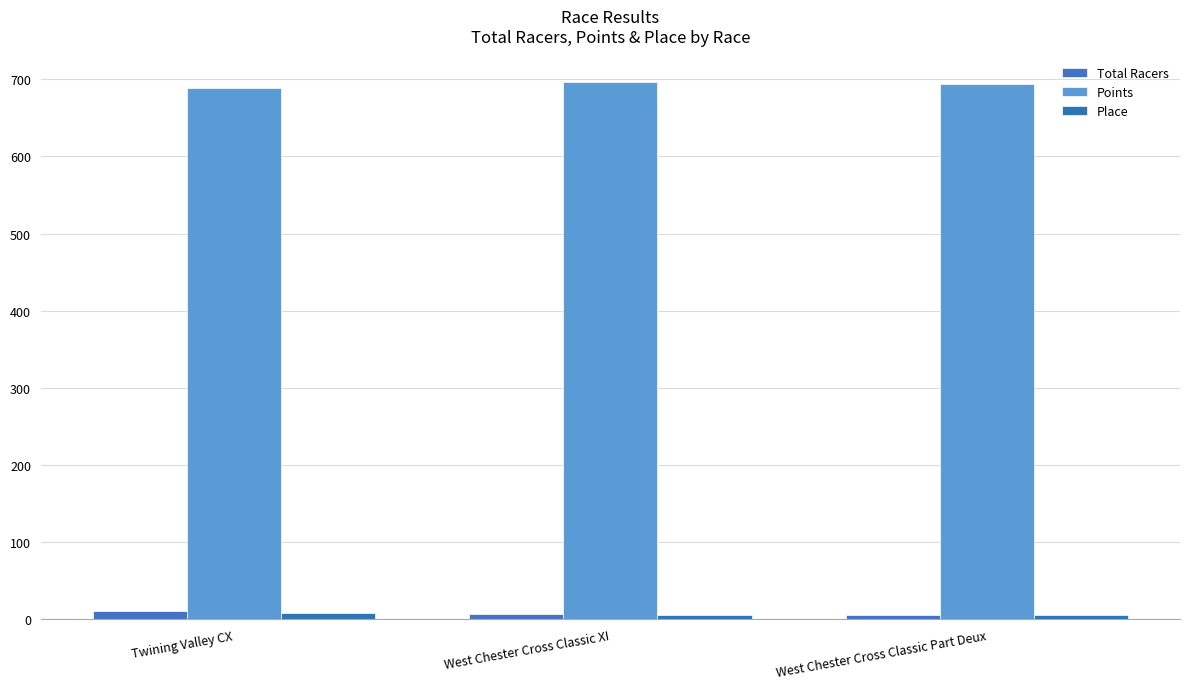

What are all the series names shown in the legend?

Total Racers, Points, Place